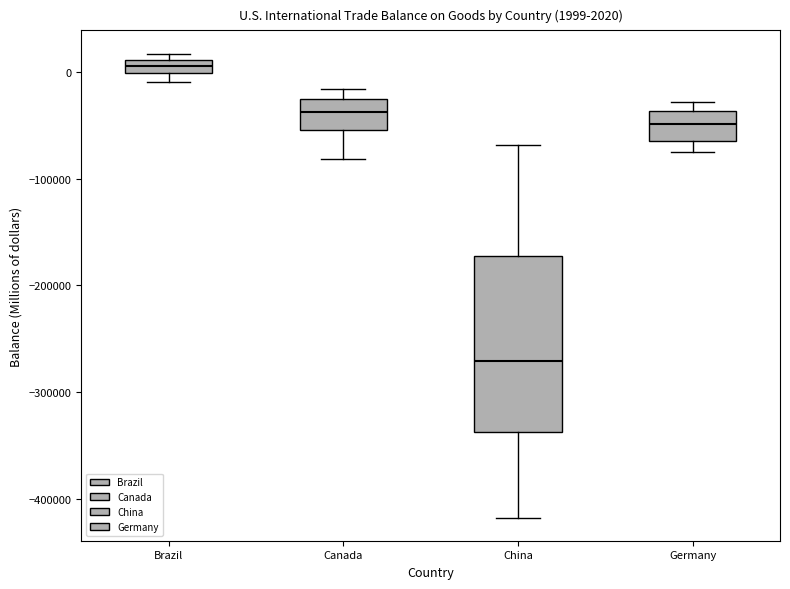

Which box's median line is the highest?

Brazil